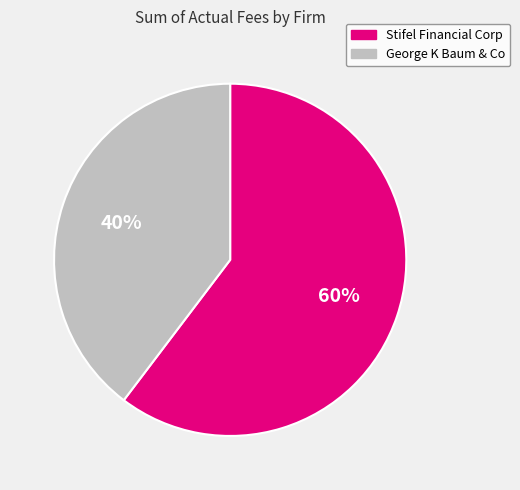

What is the largest slice in the pie chart?

Stifel Financial Corp